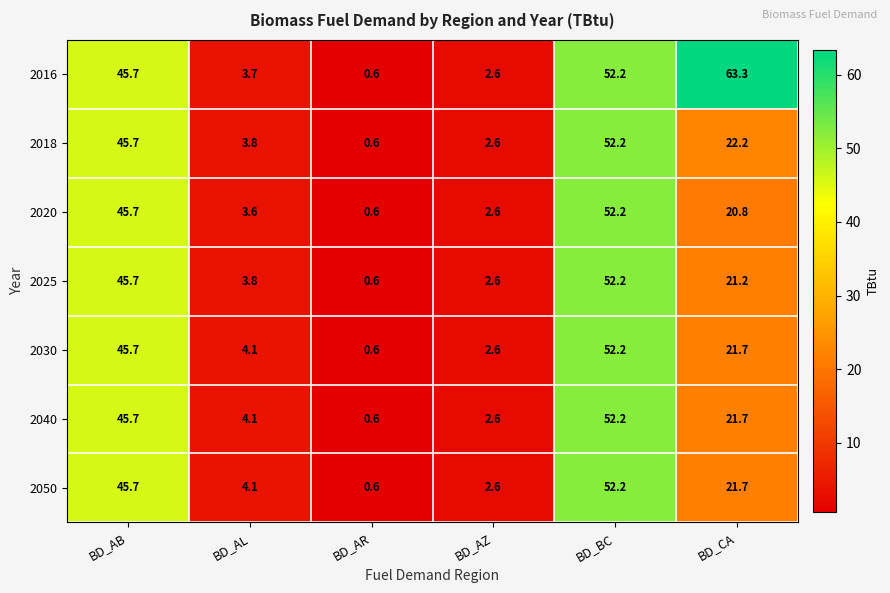

What is the spread (max minus min) of values at BD_AL?

0.5